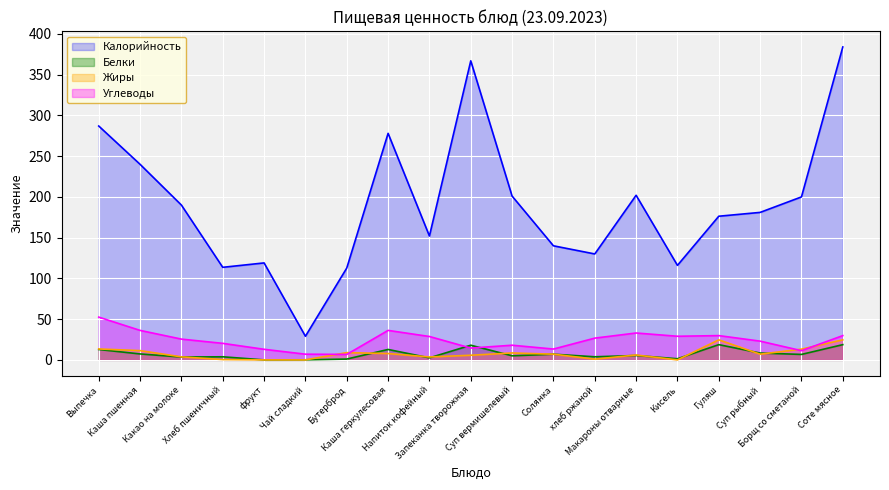

At which category is the sum across all series the highest?

Соте мясное